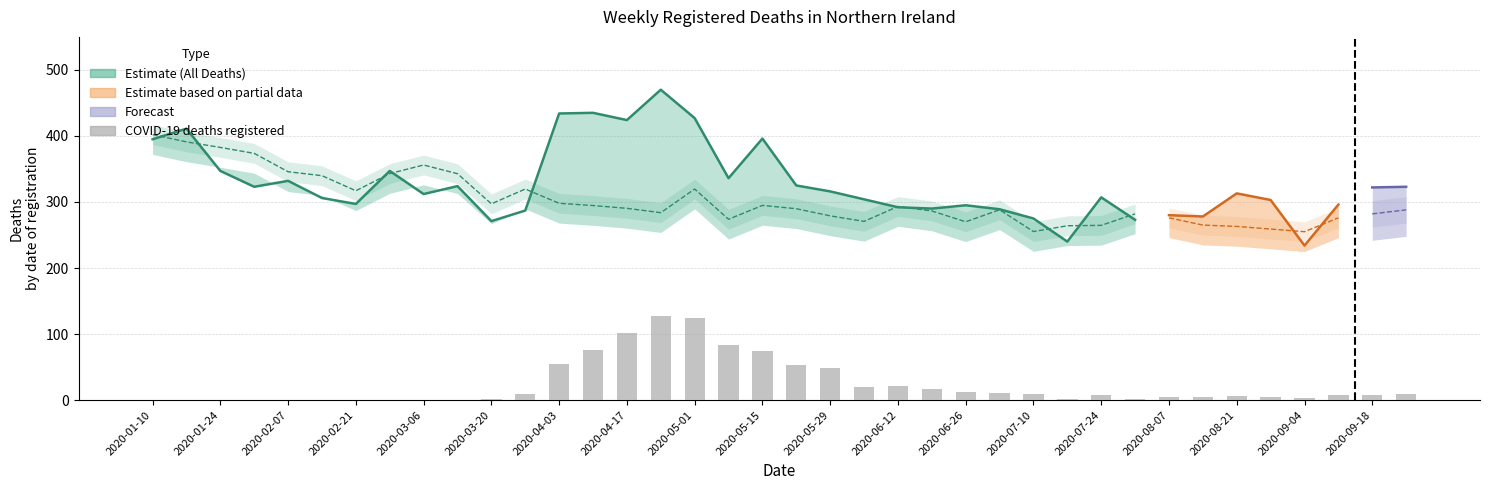

What is the average value of the All Registered Deaths series?

327.1